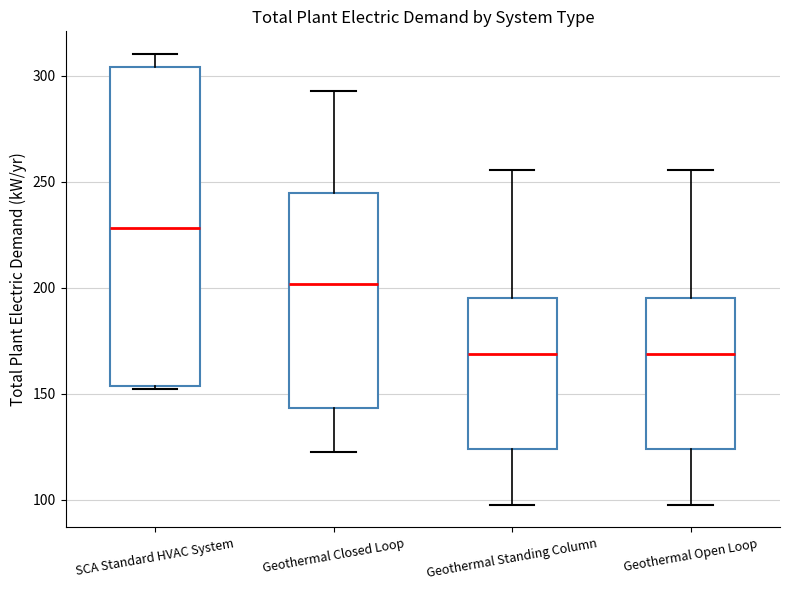

Reading left to right, read every box against the y-axis: the position of its median line, the range the box covers, and the ends of its whiskers. The values are not printed on the chart, so give them approximately, as read against the axis.

SCA Standard HVAC System: median 230, box 155 to 305, whiskers 150 to 310
Geothermal Closed Loop: median 200, box 145 to 245, whiskers 120 to 295
Geothermal Standing Column: median 170, box 125 to 195, whiskers 100 to 255
Geothermal Open Loop: median 170, box 125 to 195, whiskers 100 to 255